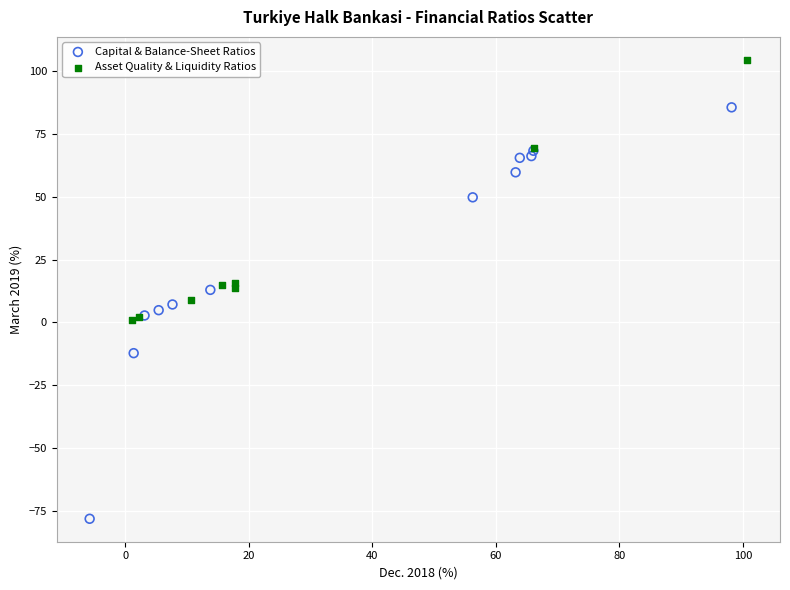

What are all the series names shown in the legend?

Capital & Balance-Sheet Ratios, Asset Quality & Liquidity Ratios